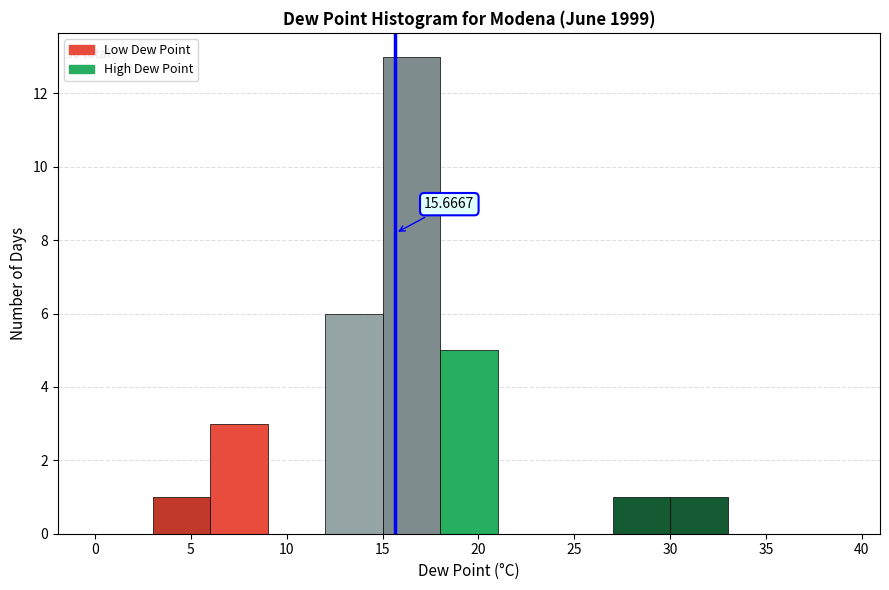

Over which range of the x-axis is the bar tallest?

15 to 18